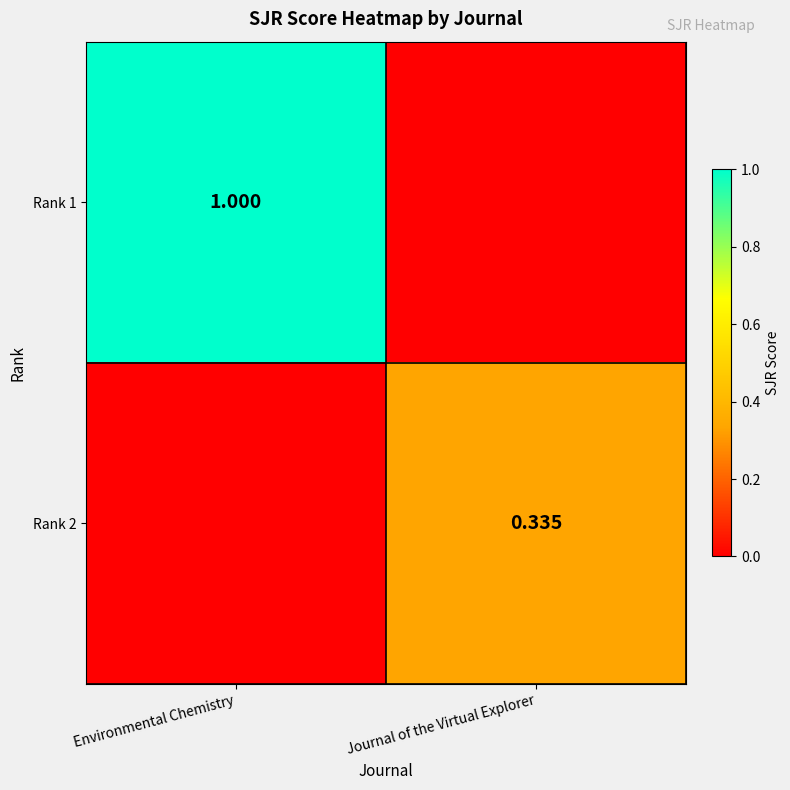

What is the total value across all series at Environmental Chemistry?

1.0